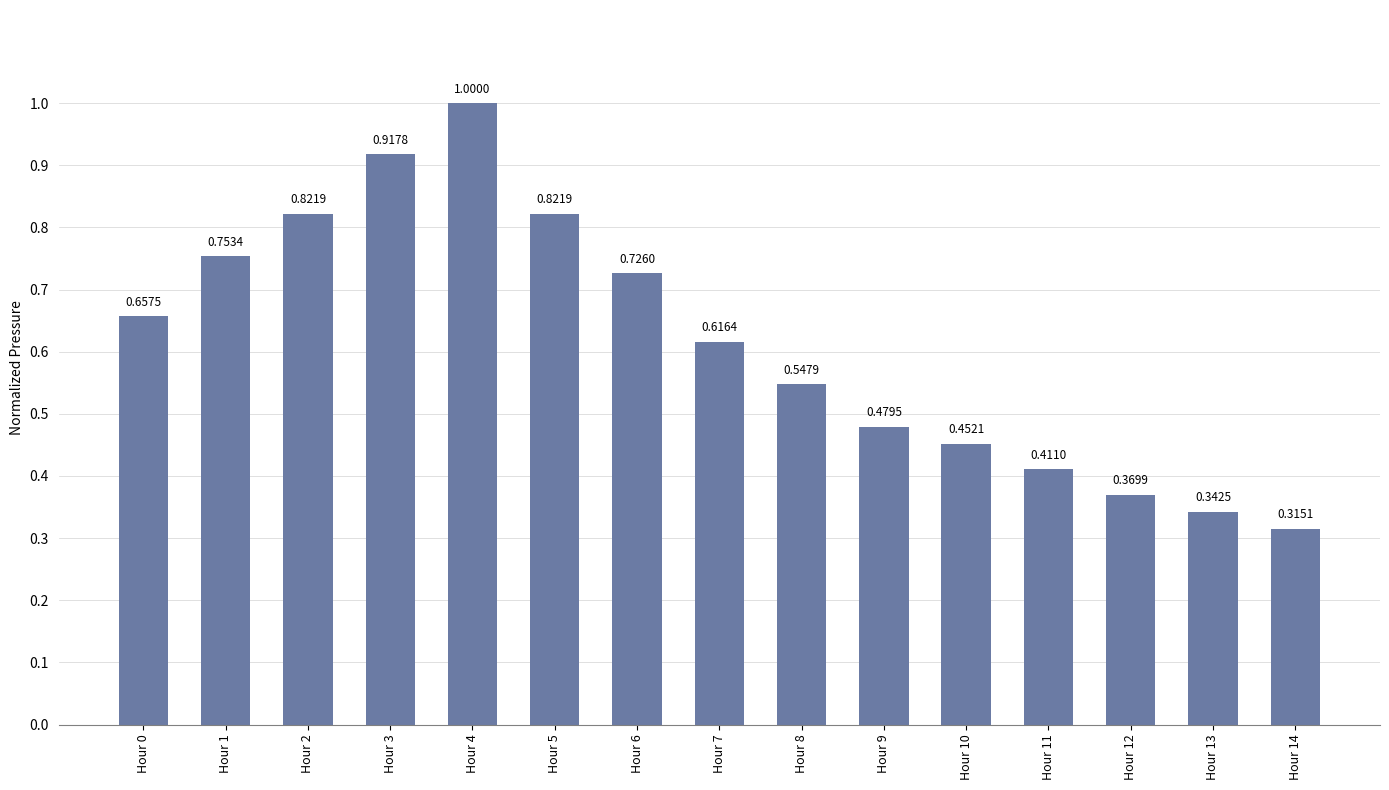

Which has a higher value, Hour 9 or Hour 11?

Hour 9